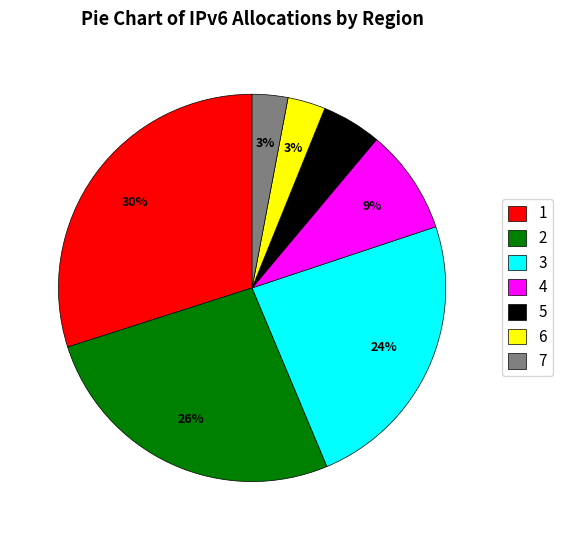

Is there any slice that represents more than half of the pie?

No